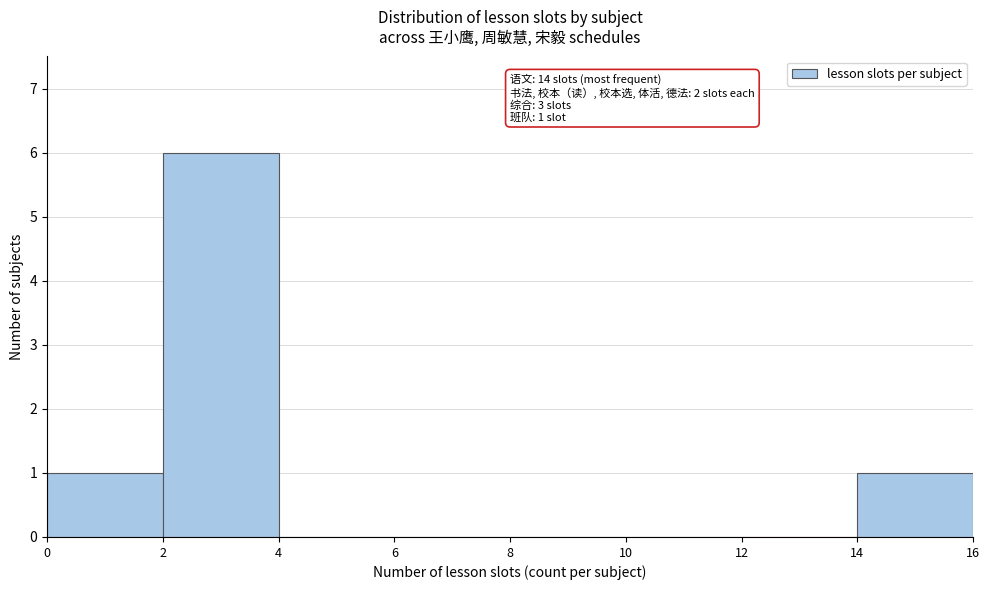

Which range on the x-axis has the tallest bar?

2 to 4